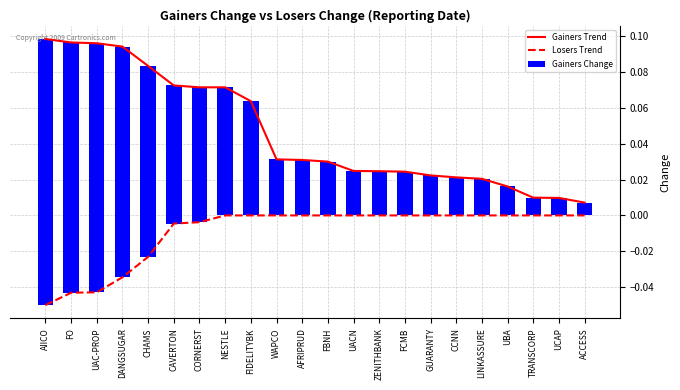

Rank the series by their maximum value, from lowest to highest.

Losers Trend, Gainers Trend, Gainers Change